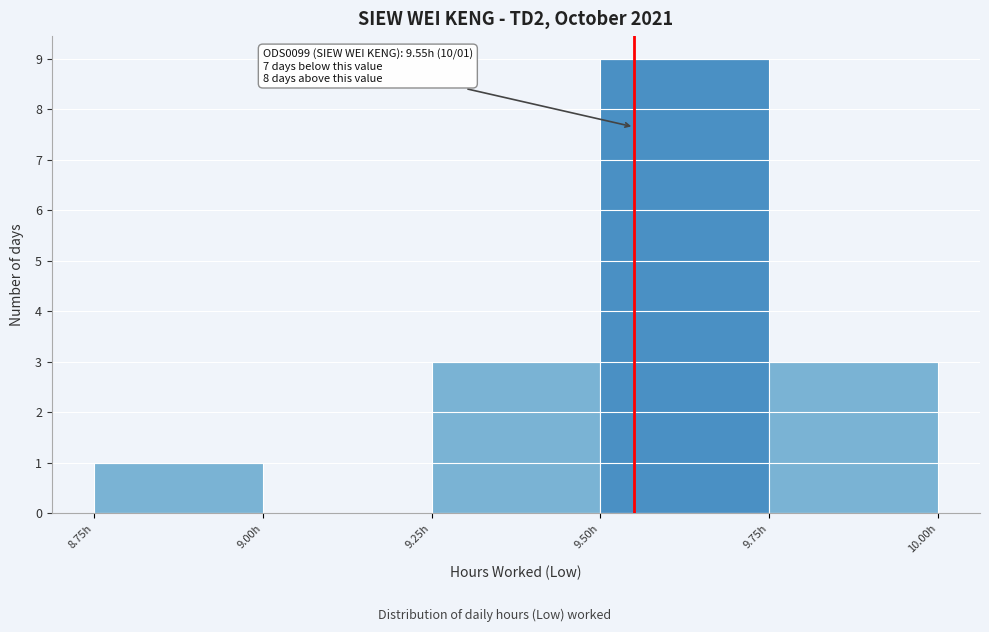

Which range on the x-axis has the tallest bar?

9.50 to 9.75